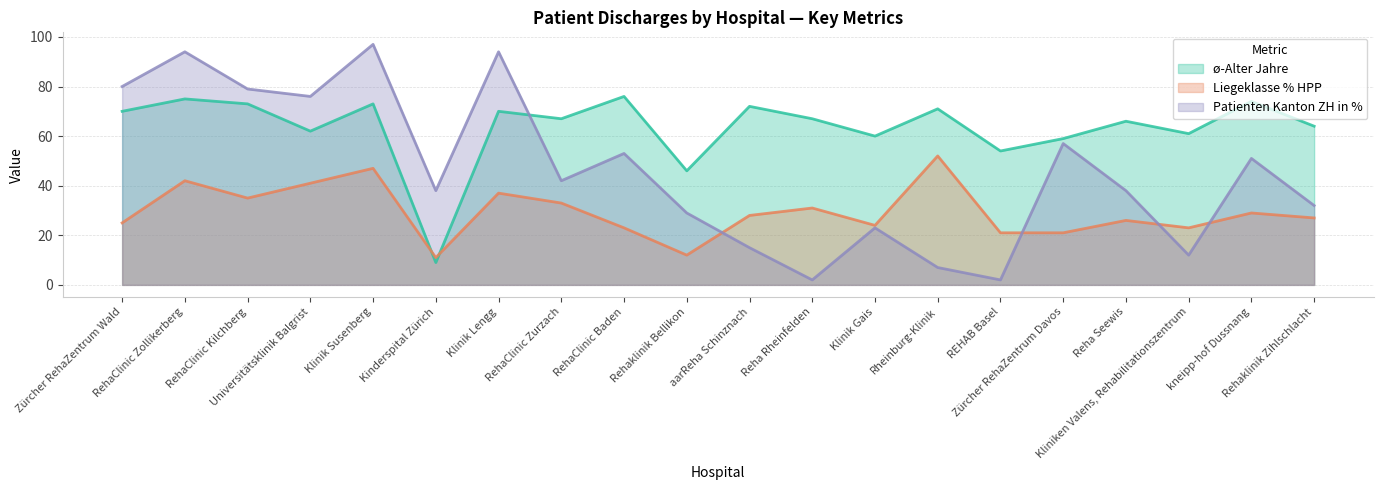

What is the minimum value shown in the chart?

2